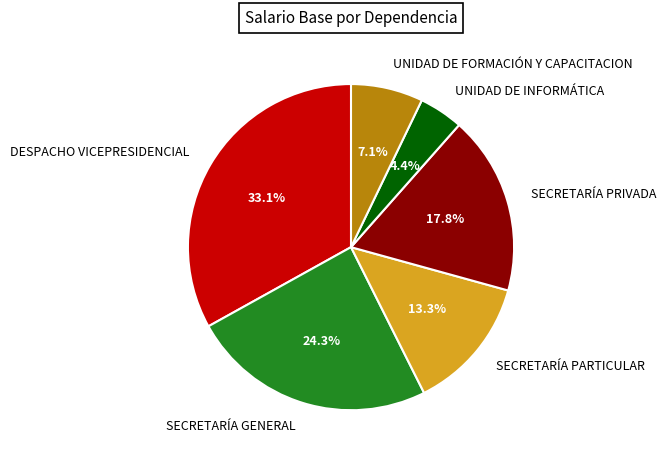

Rank the categories by value from lowest to highest.

UNIDAD DE INFORMÁTICA, UNIDAD DE FORMACIÓN Y CAPACITACION, SECRETARÍA PARTICULAR, SECRETARÍA PRIVADA, SECRETARÍA GENERAL, DESPACHO VICEPRESIDENCIAL